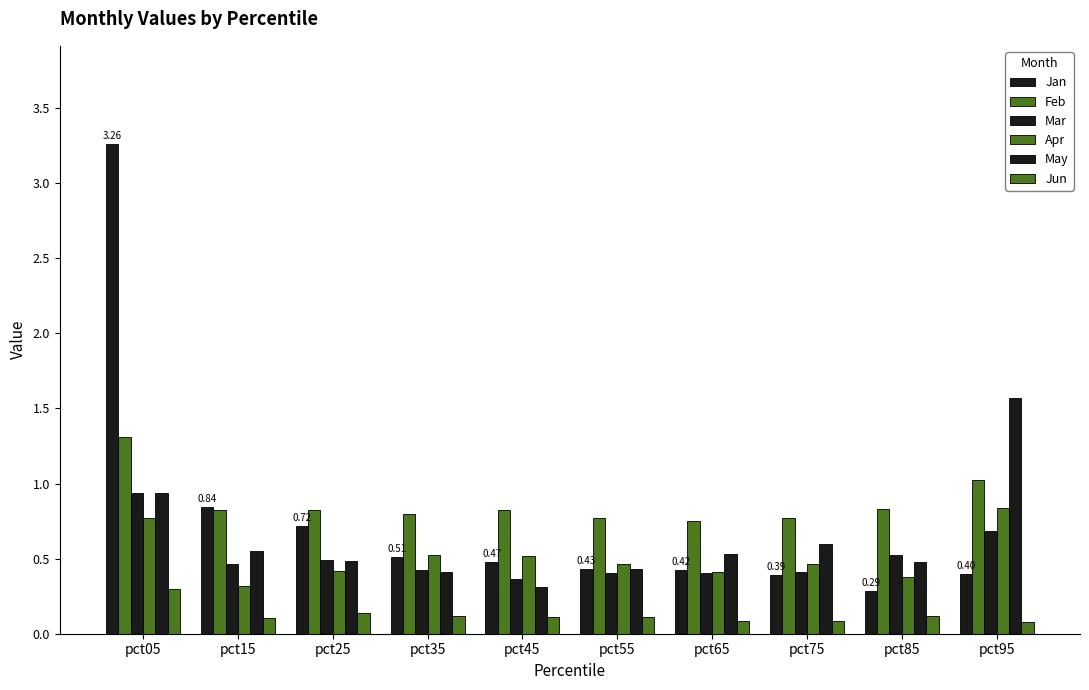

The Feb series shows 1.1 at pct55. True or false?

False